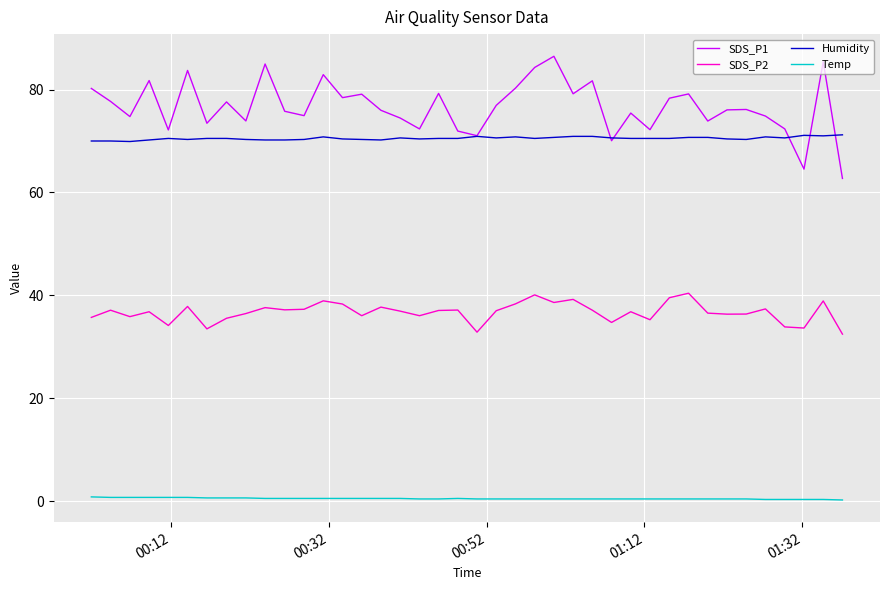

Which series has the largest range (max minus min)?

SDS_P1